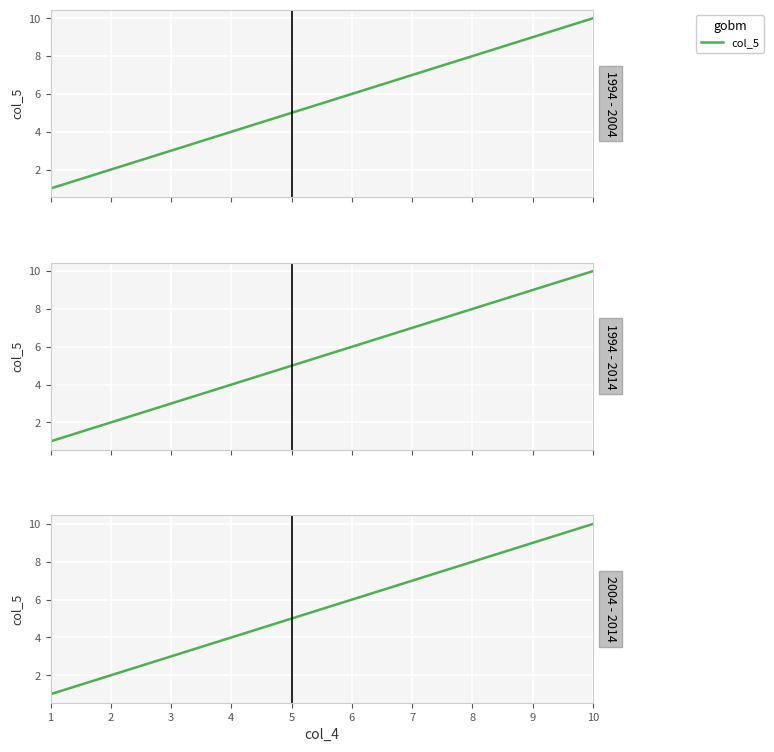

Reading right to left, list all the values displayed in this chart.

10	9	8	7	6	5	4	3	2	1